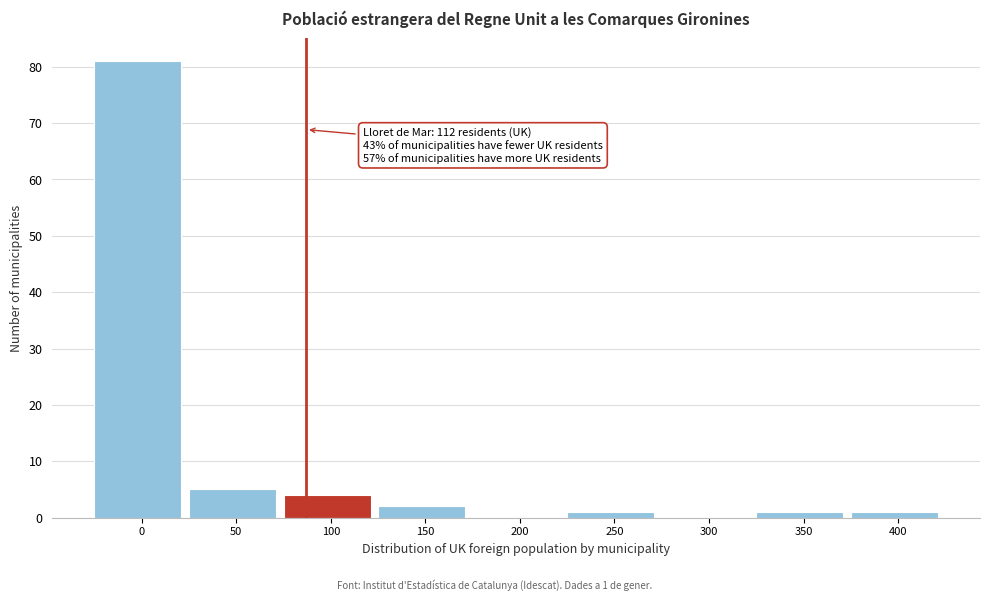

Reading left to right, list all the values displayed in this chart.

0=81	50=5	100=4	150=2	200=0	250=1	300=0	350=1	400=1